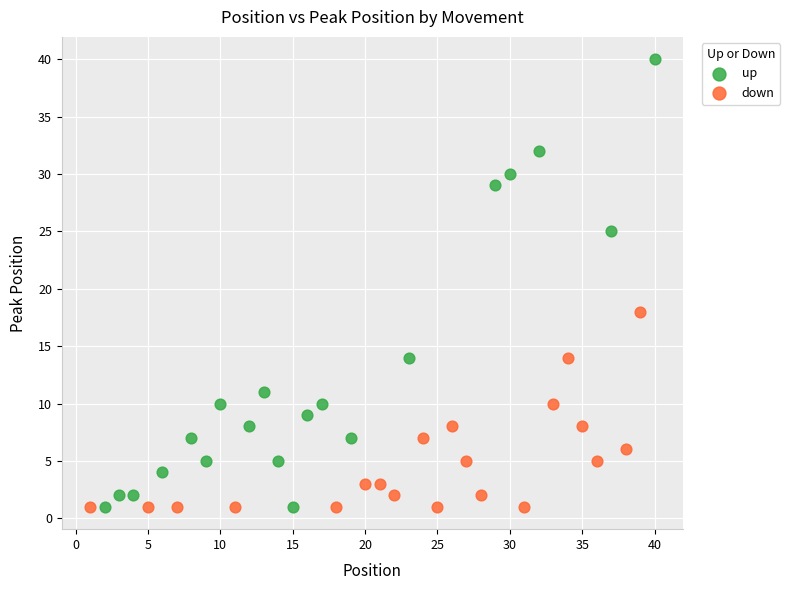

Which series has the largest Y range (max minus min)?

up